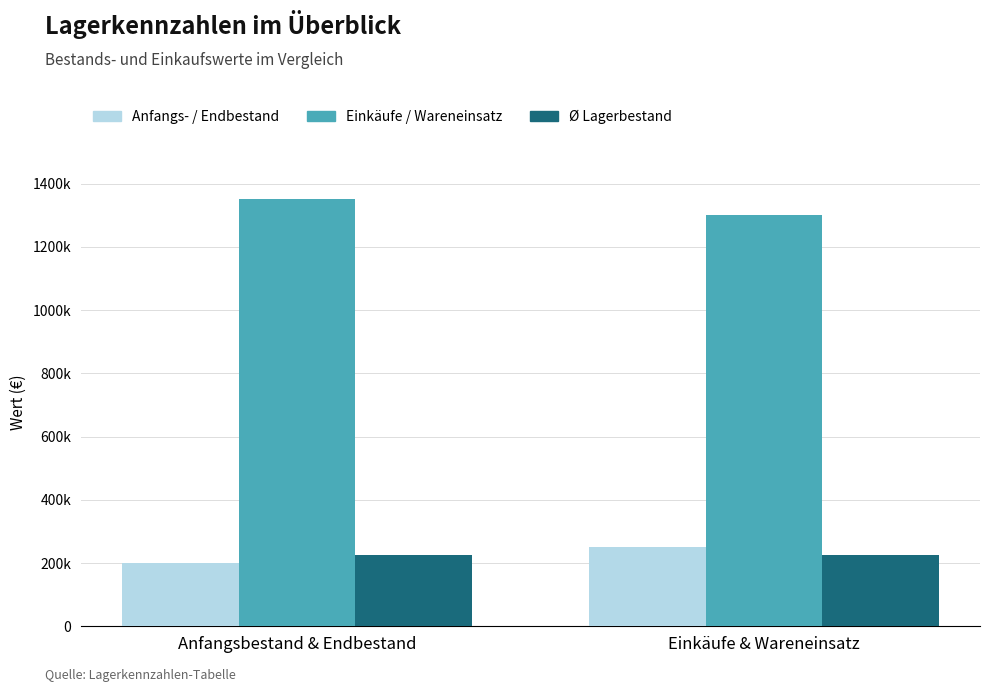

What is the label of the 2nd bar from the left?

Einkäufe & Wareneinsatz